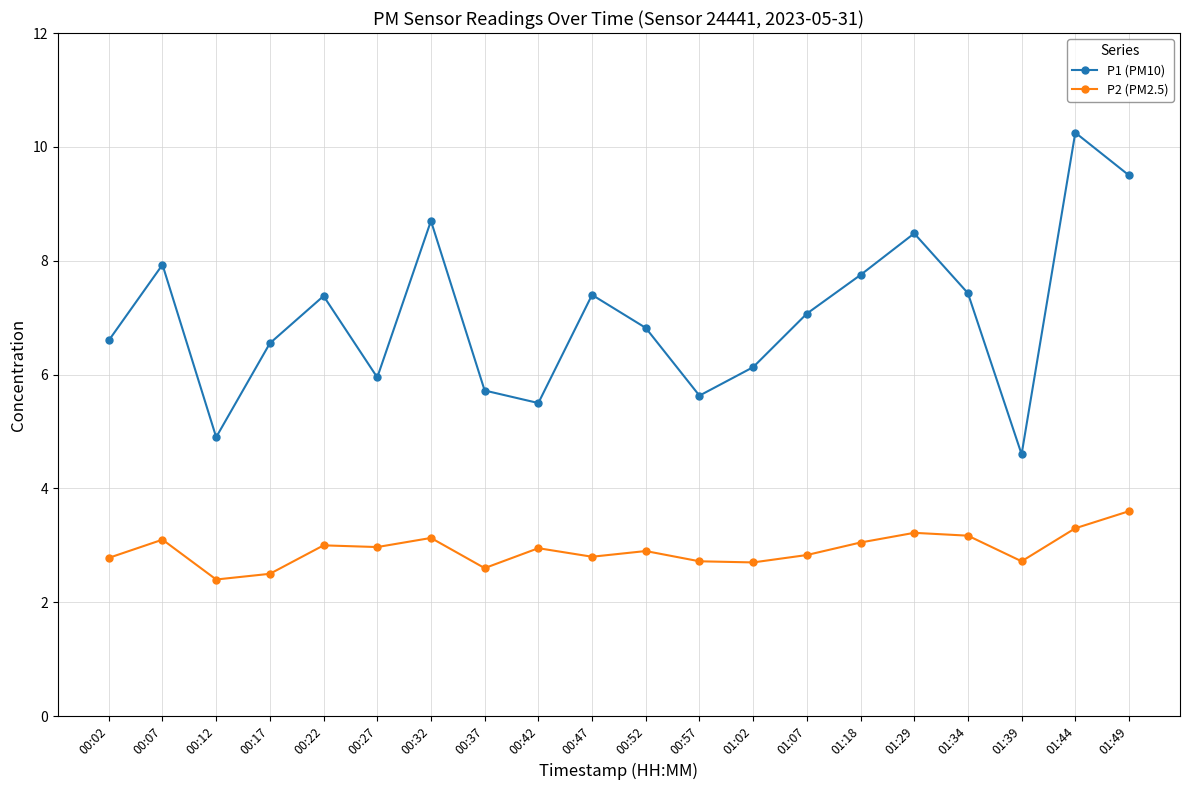

What is the difference between the P1 (PM10) values at 00:17 and 00:07?

1.4